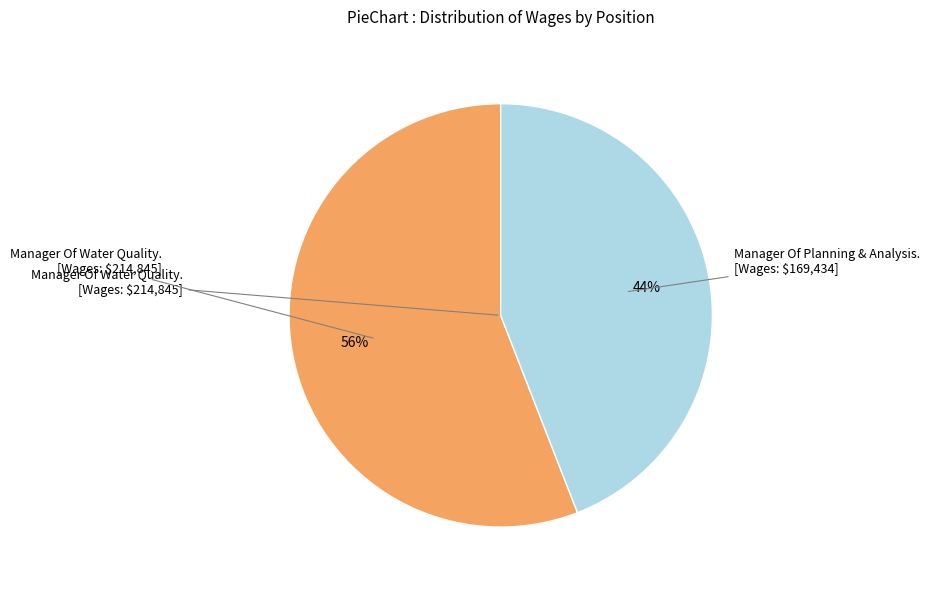

Is there any slice that represents more than half of the pie?

Yes